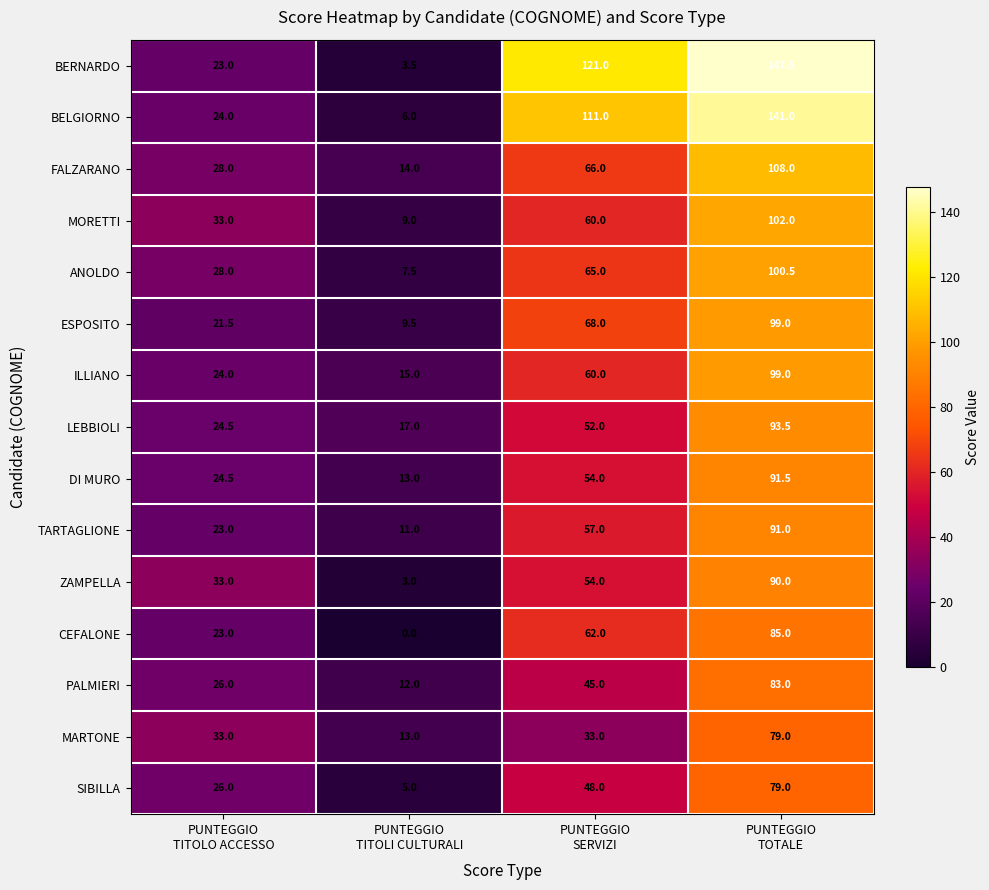

How many PALMIERI values are between 26 and 83?

3